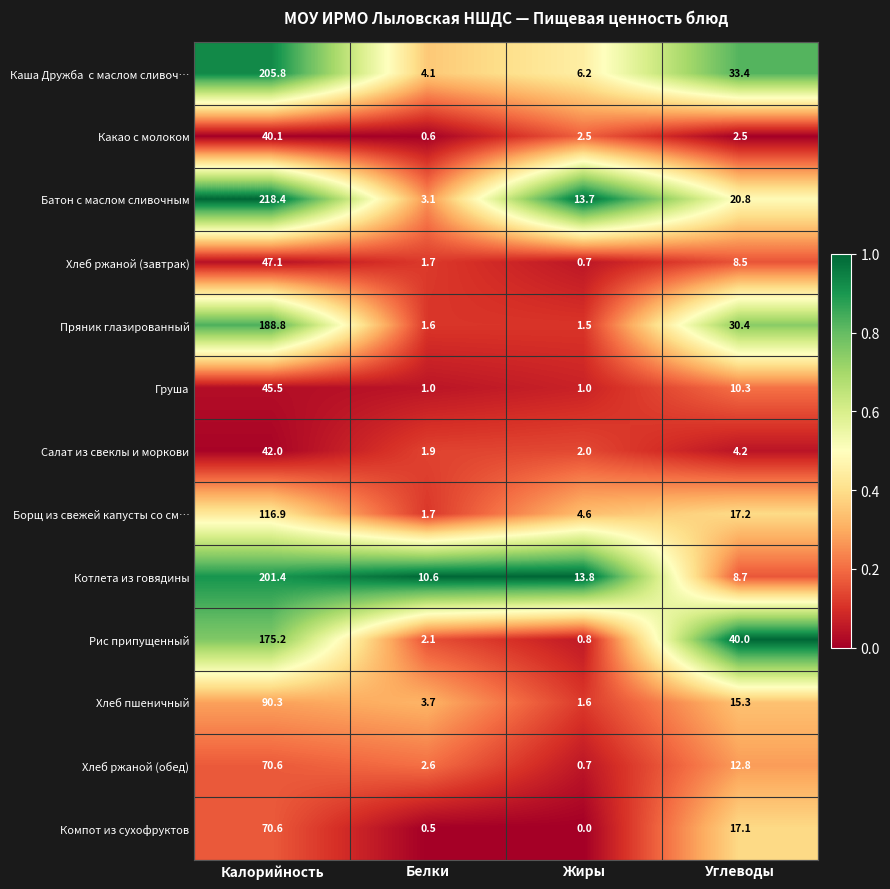

At which label does Хлеб ржаной (завтрак) first exceed 8?

Калорийность